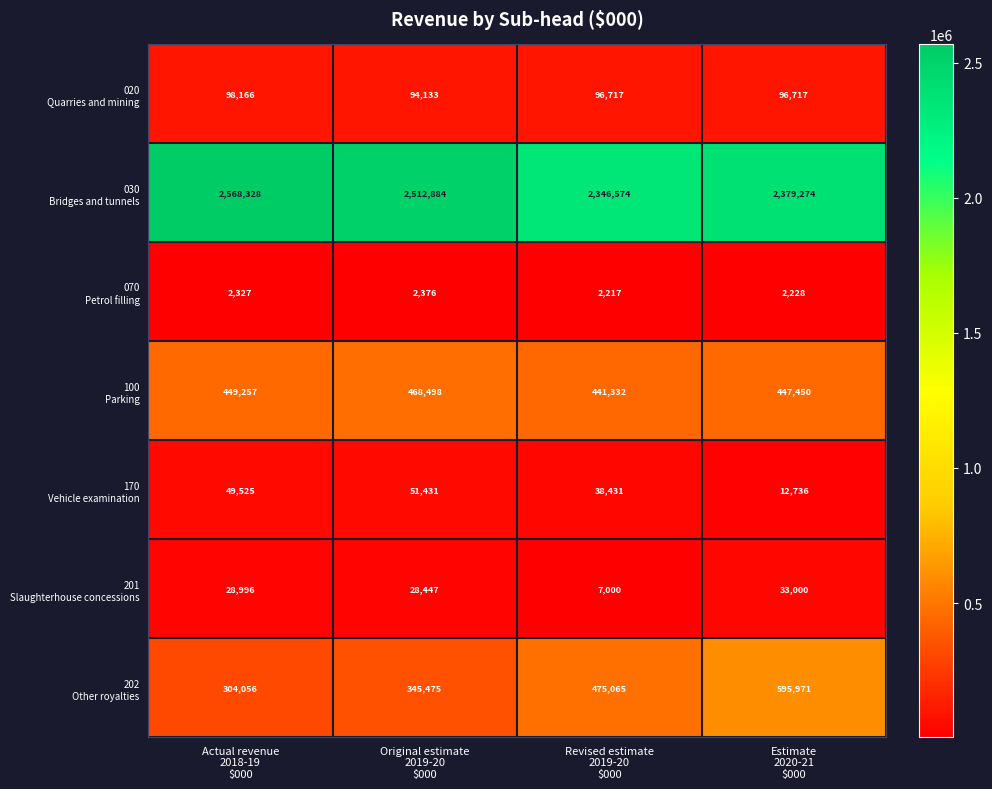

What is the minimum value shown in the chart?

2217